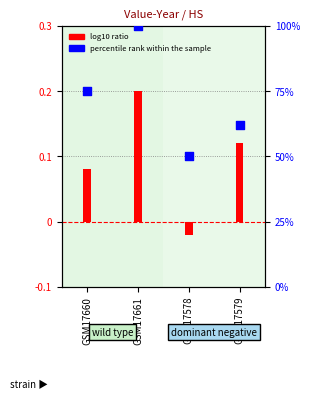

At which category is the sum across all series the highest?

GSM17661